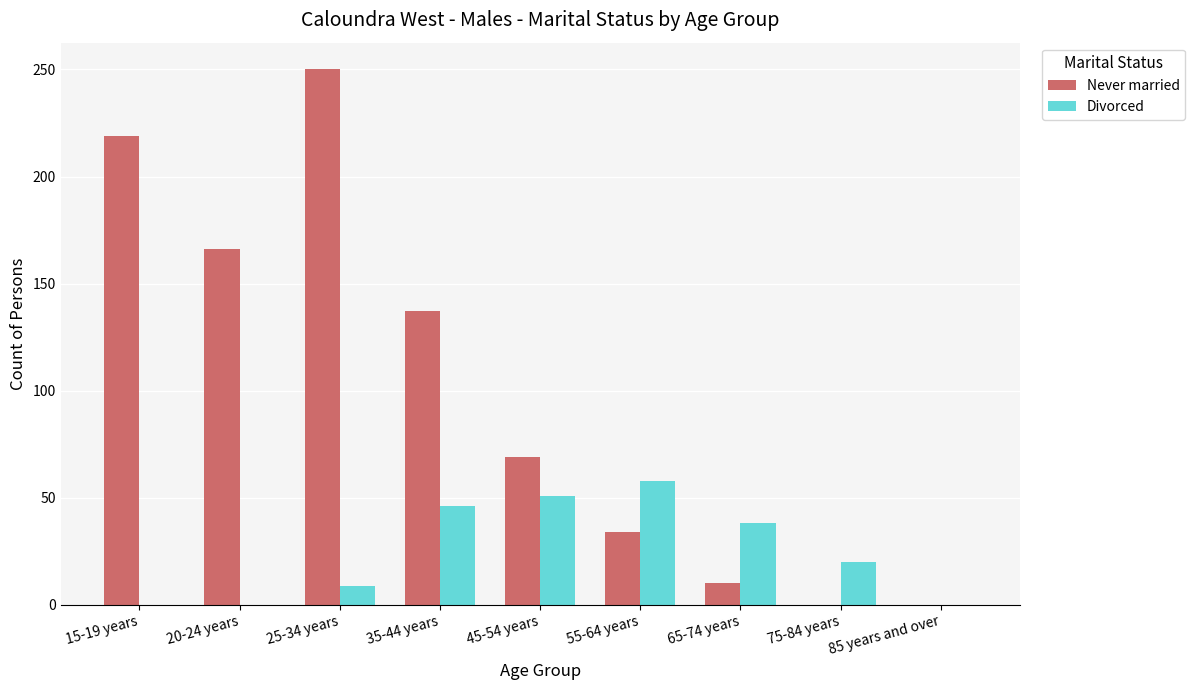

How many categories are shown in the chart?

9